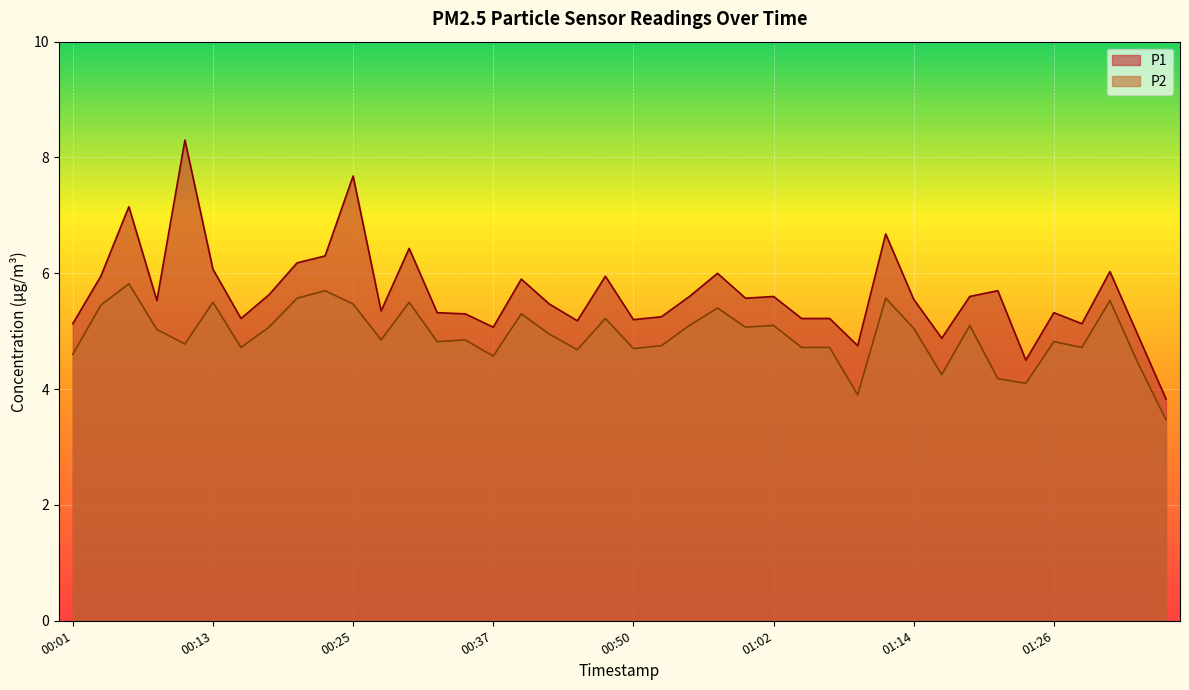

How many values in the P1 series are below 5?

5